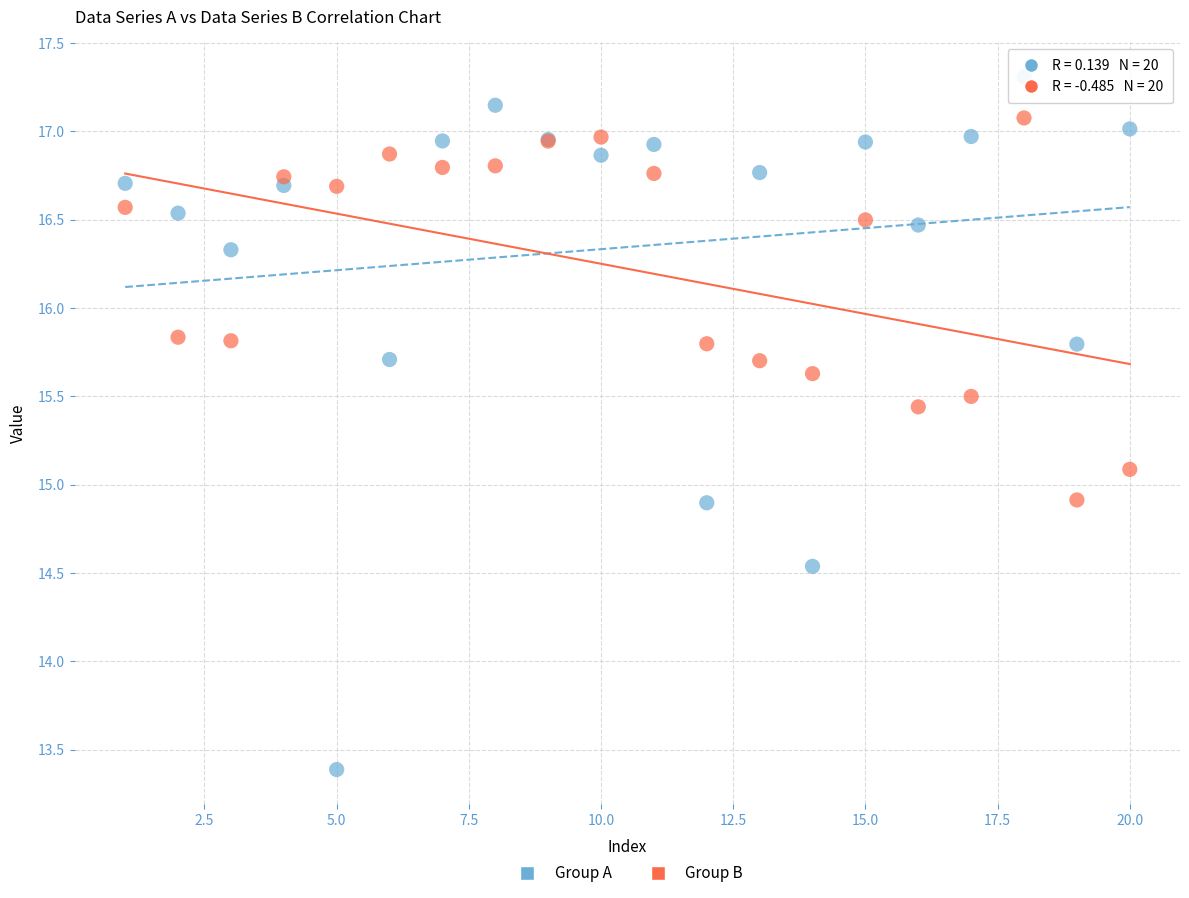

What are all the series names shown in the legend?

Group A, Group B